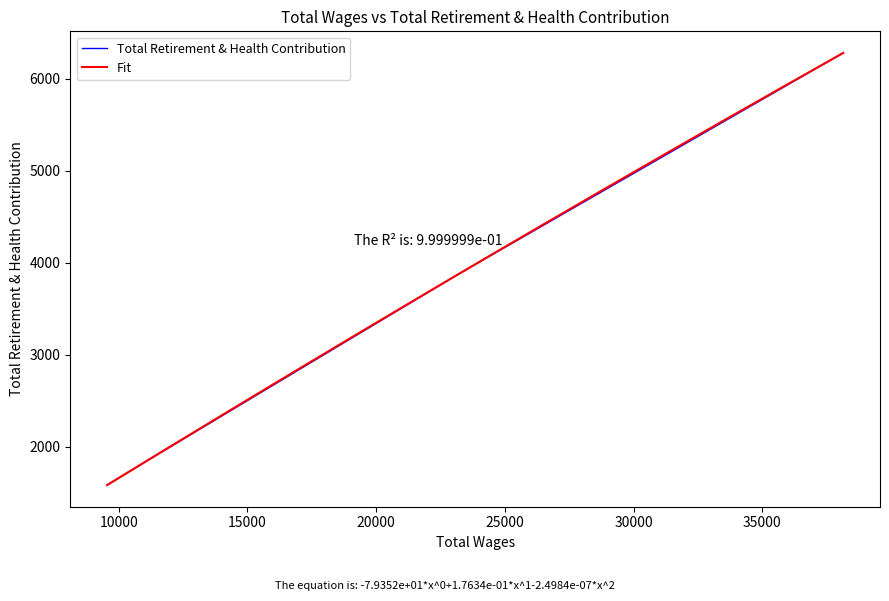

What is the value of the 4th point from the left?

1582